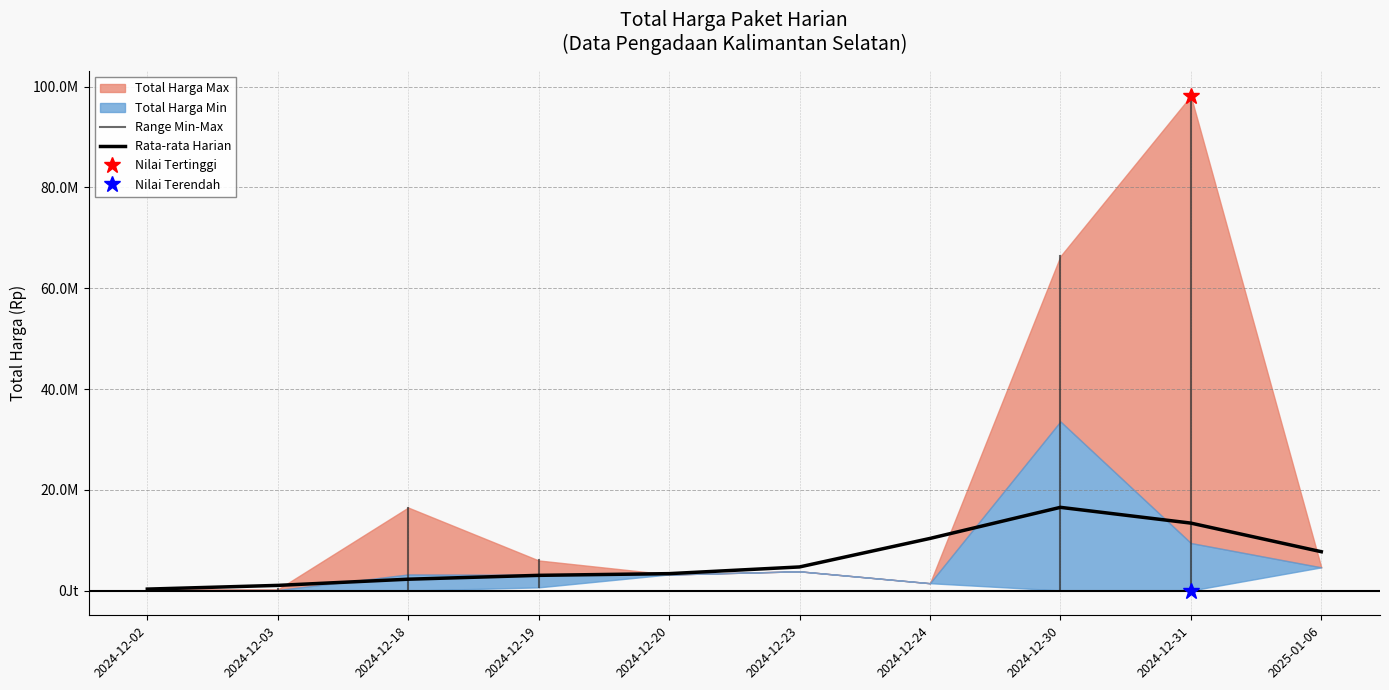

What is the total value across all series at 2024-12-19?

9769843750